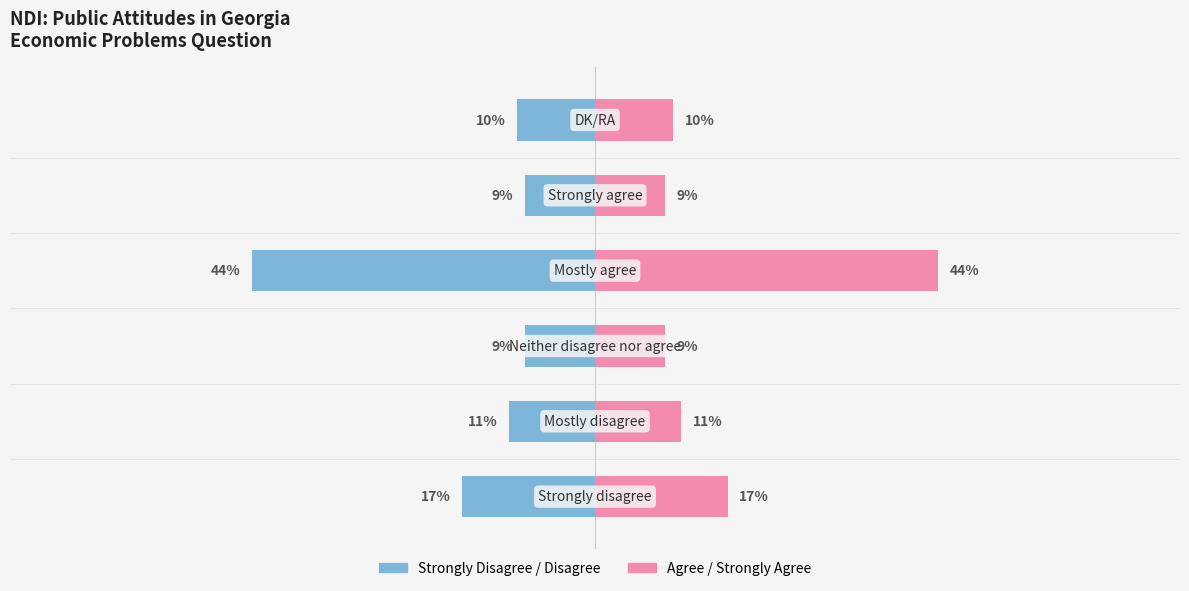

How many data points in Frequency (%)  are above 11?

2